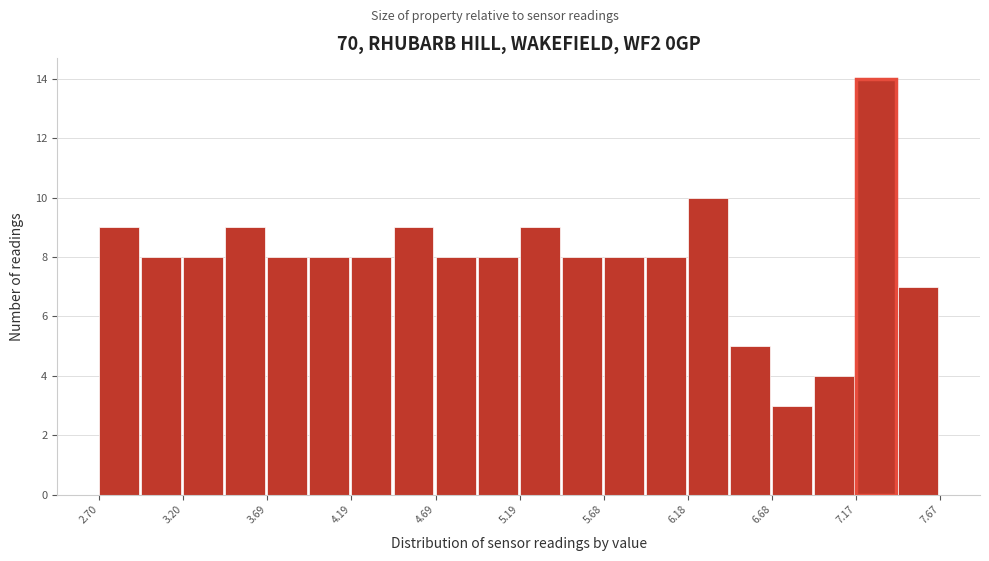

Which range on the x-axis has the tallest bar?

7.15 to 7.40